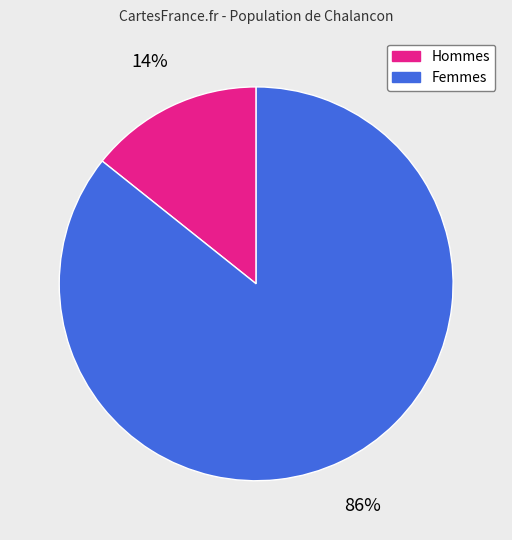

To the nearest percent, what is the average slice percentage?

50%